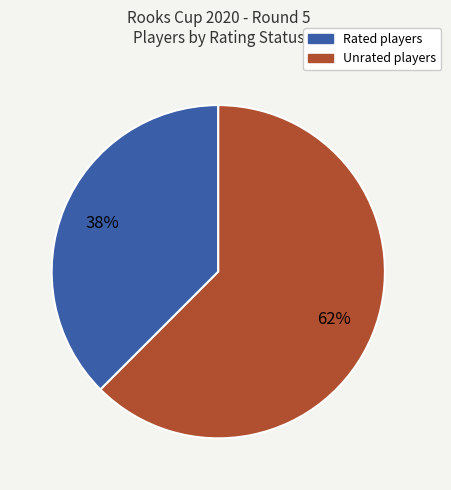

Is there any slice that represents more than half of the pie?

Yes